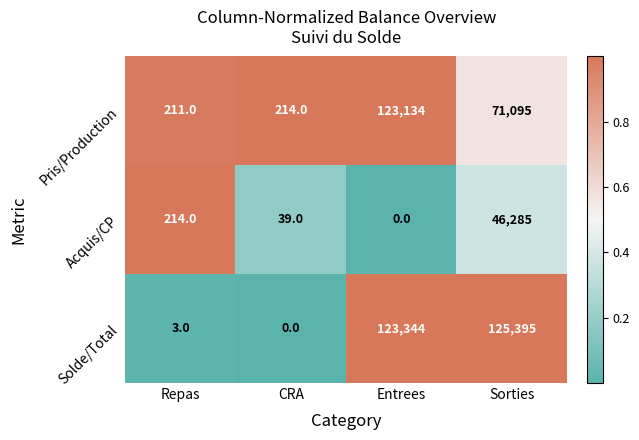

Rank the series by their maximum value, from highest to lowest.

Solde/Total, Pris/Production, Acquis/CP